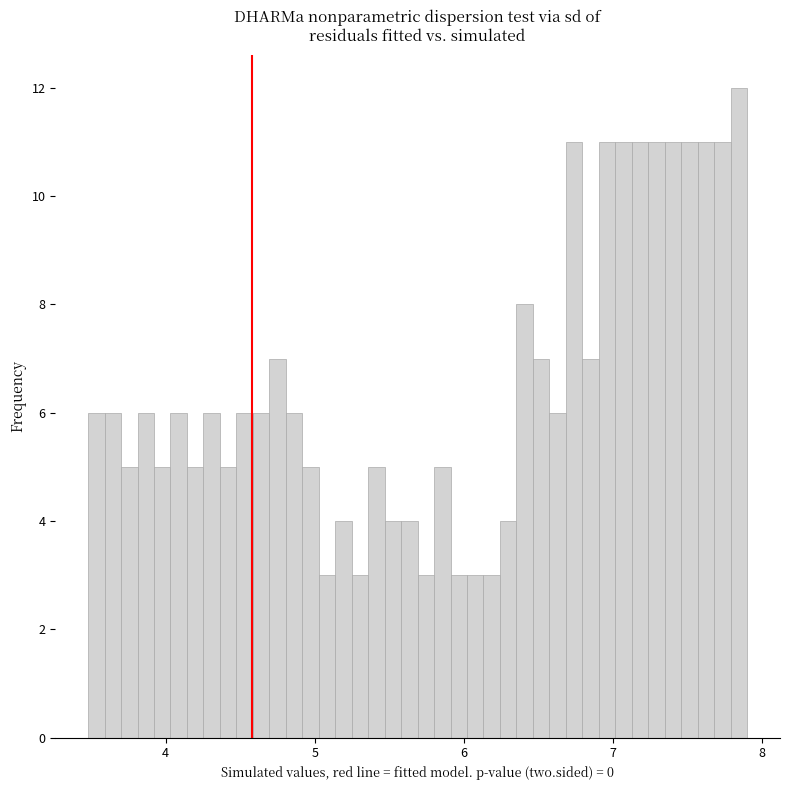

Around what value on the x-axis is the tallest bar? Give the approximate position of its centre, as read against the axis.

7.8